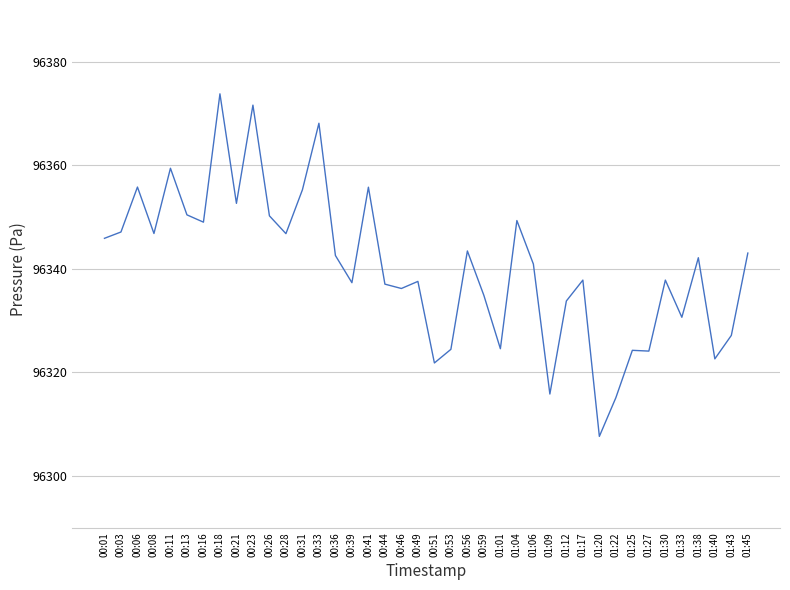

Approximately how many times larger is the value at 00:33 compared to 00:56?

1.0